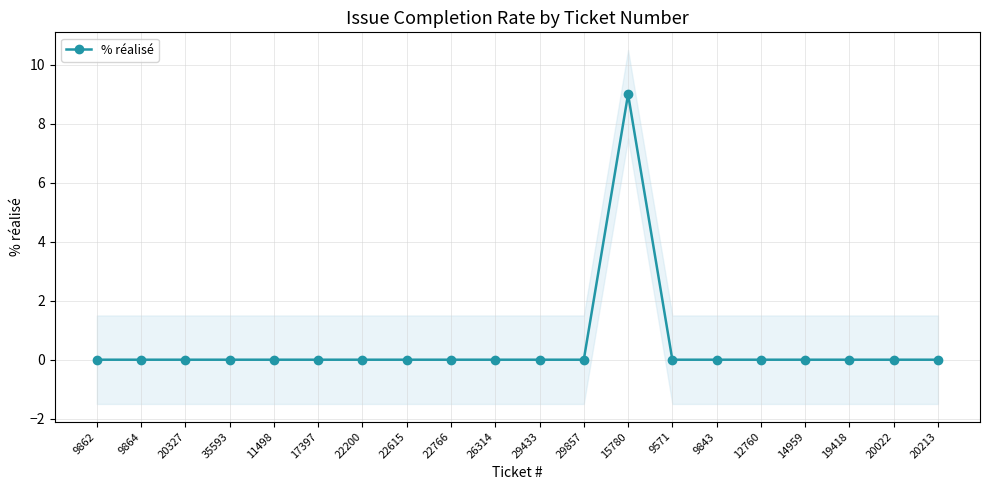

At which category does the chart reach its peak across all series?

15780